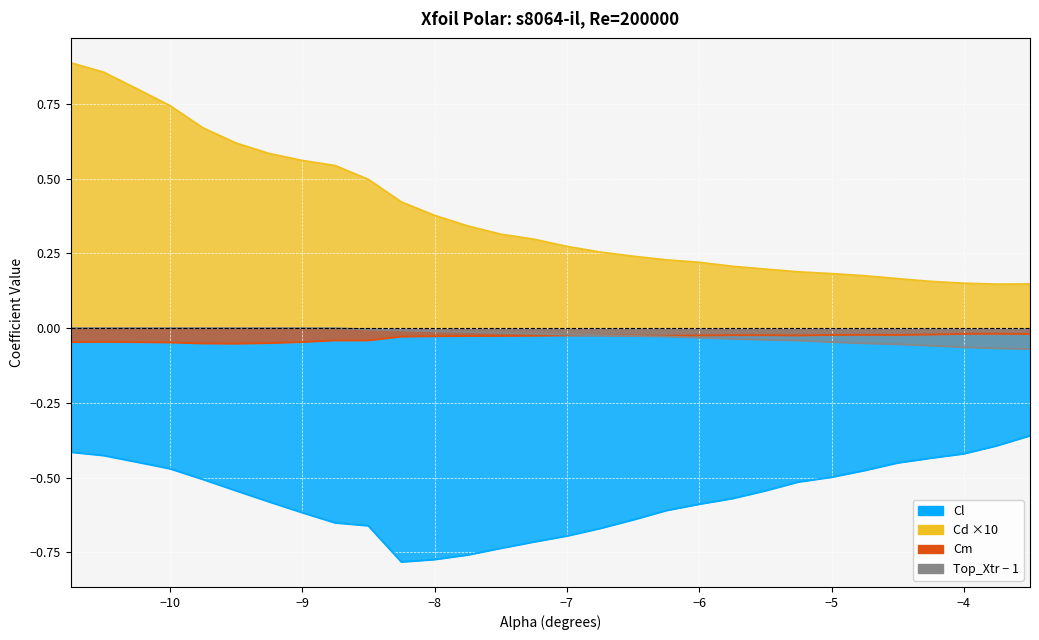

How many interior local valleys does the Cd series have?

1